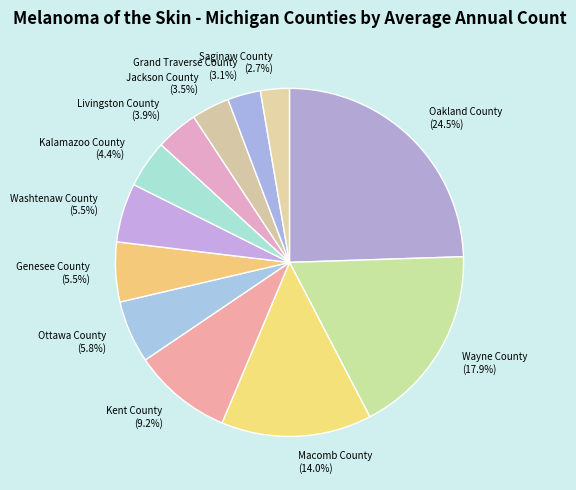

To the nearest percent, what is the combined percentage of Ottawa County and Oakland County?

30%